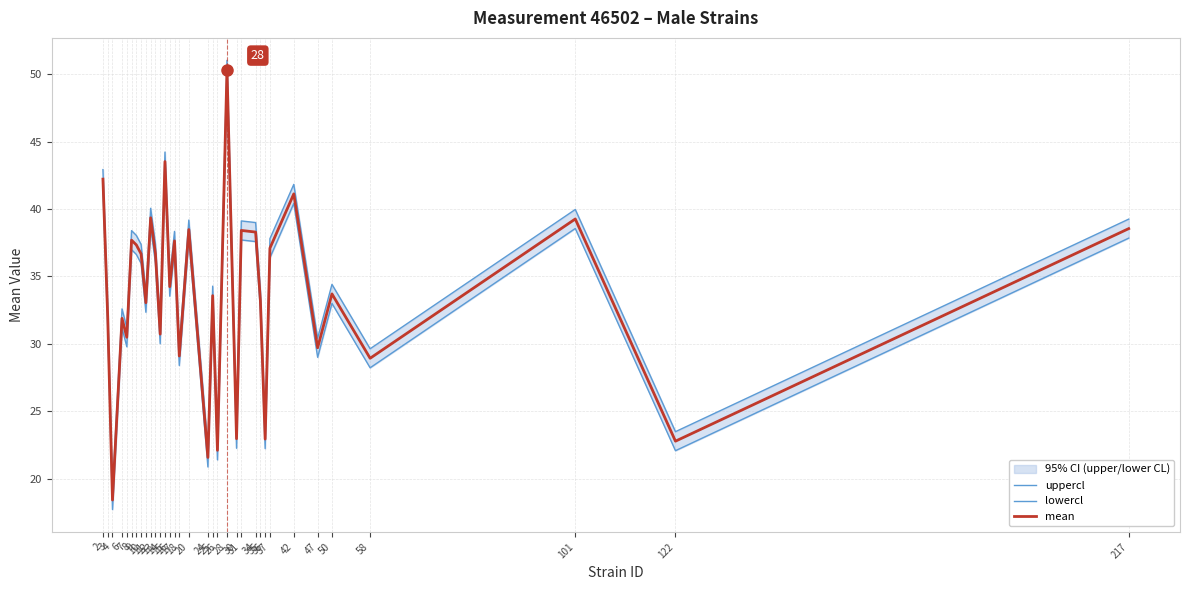

Reading left to right, transcribe all the data shown in this chart.

uppercl: 2=42.9	3=32.7	4=19.1	6=32.6	7=31.2	8=38.4	9=38.0	10=37.4	11=33.7	12=40.1	13=37.4	14=31.4	15=44.2	16=34.9	17=38.3	18=29.8	20=39.2	24=22.3	25=34.3	26=22.8	28=51.0	30=23.7	31=39.1	34=39.0	35=33.9	36=23.6	37=37.8	42=41.8	47=30.4	50=34.4	58=29.6	101=40.0	122=23.5	217=39.2
lowercl: 2=41.5	3=31.3	4=17.7	6=31.2	7=29.8	8=37.0	9=36.6	10=36.0	11=32.3	12=38.6	13=36.0	14=30.0	15=42.8	16=33.5	17=36.9	18=28.4	20=37.8	24=20.9	25=32.9	26=21.4	28=49.6	30=22.2	31=37.7	34=37.6	35=32.5	36=22.2	37=36.4	42=40.4	47=29.0	50=33.0	58=28.2	101=38.5	122=22.1	217=37.8
mean: 2=42.2	3=32.0	4=18.4	6=31.9	7=30.5	8=37.7	9=37.3	10=36.7	11=33.0	12=39.3	13=36.7	14=30.7	15=43.5	16=34.2	17=37.6	18=29.1	20=38.5	24=21.6	25=33.6	26=22.1	28=50.3	30=23.0	31=38.4	34=38.3	35=33.2	36=22.9	37=37.1	42=41.1	47=29.7	50=33.7	58=28.9	101=39.3	122=22.8	217=38.5